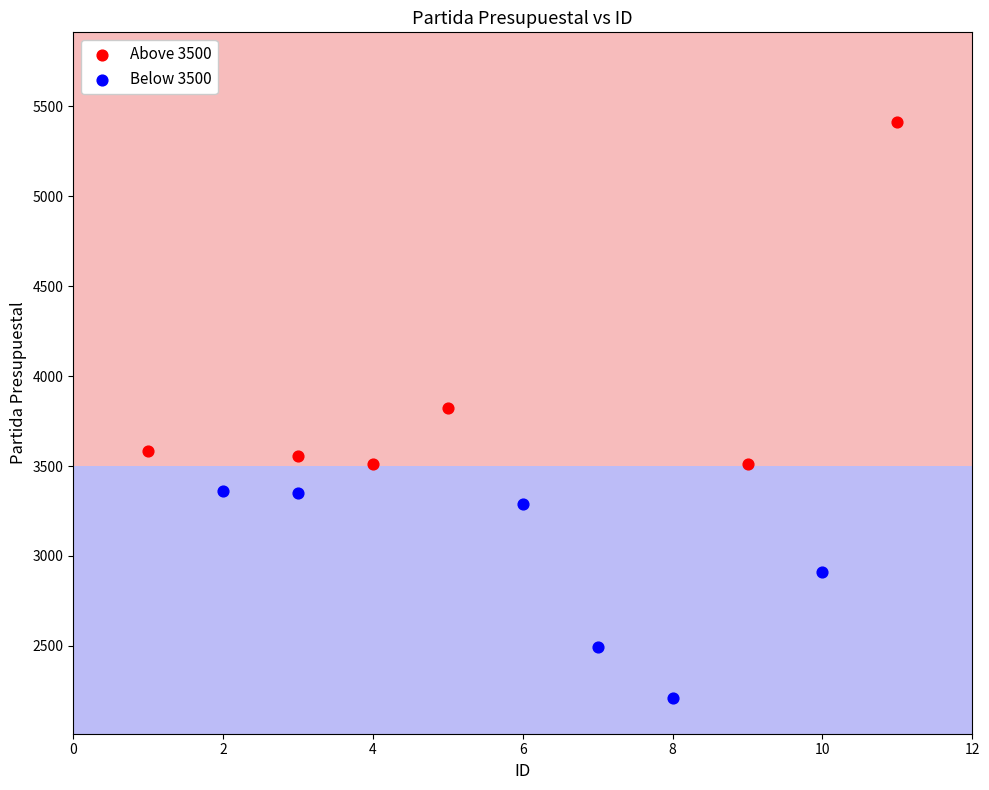

Which series has the widest spread of Y values?

Above 3500